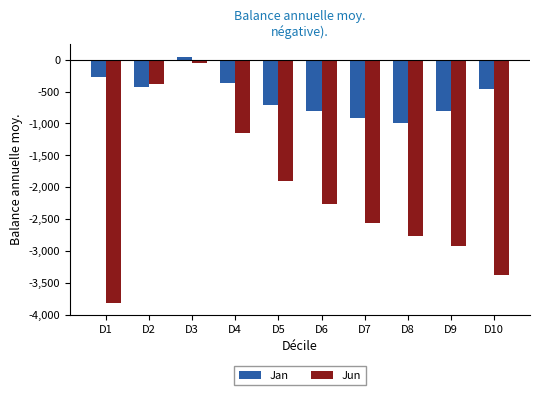

Which category has the highest value in the Jun series?

D3